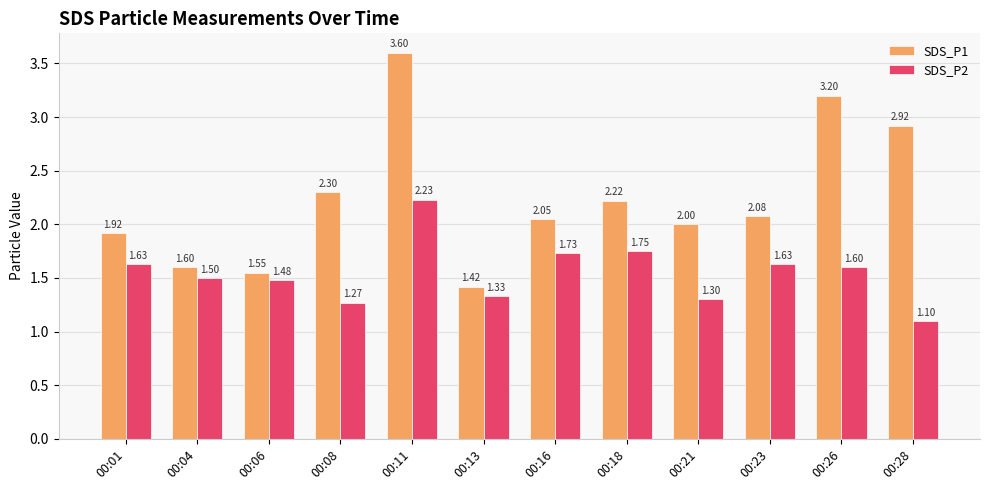

What is the sum of the SDS_P2 values at 00:28 and 00:23?

2.7